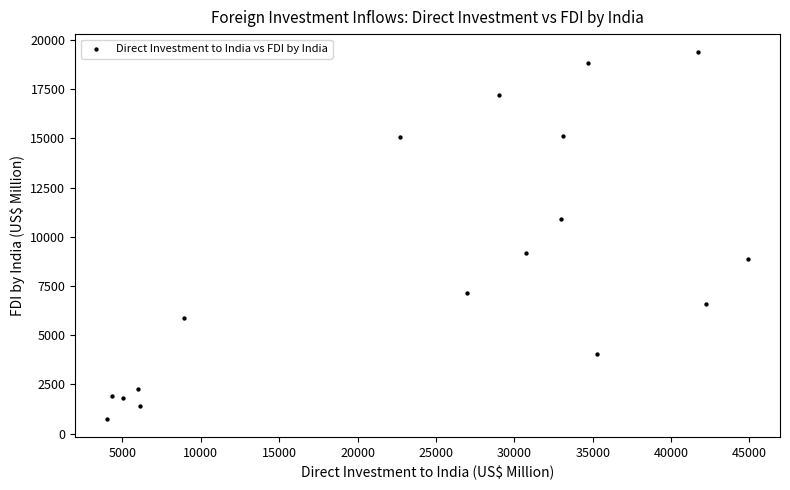

What is the range of Y values (max minus min)?

18606.3